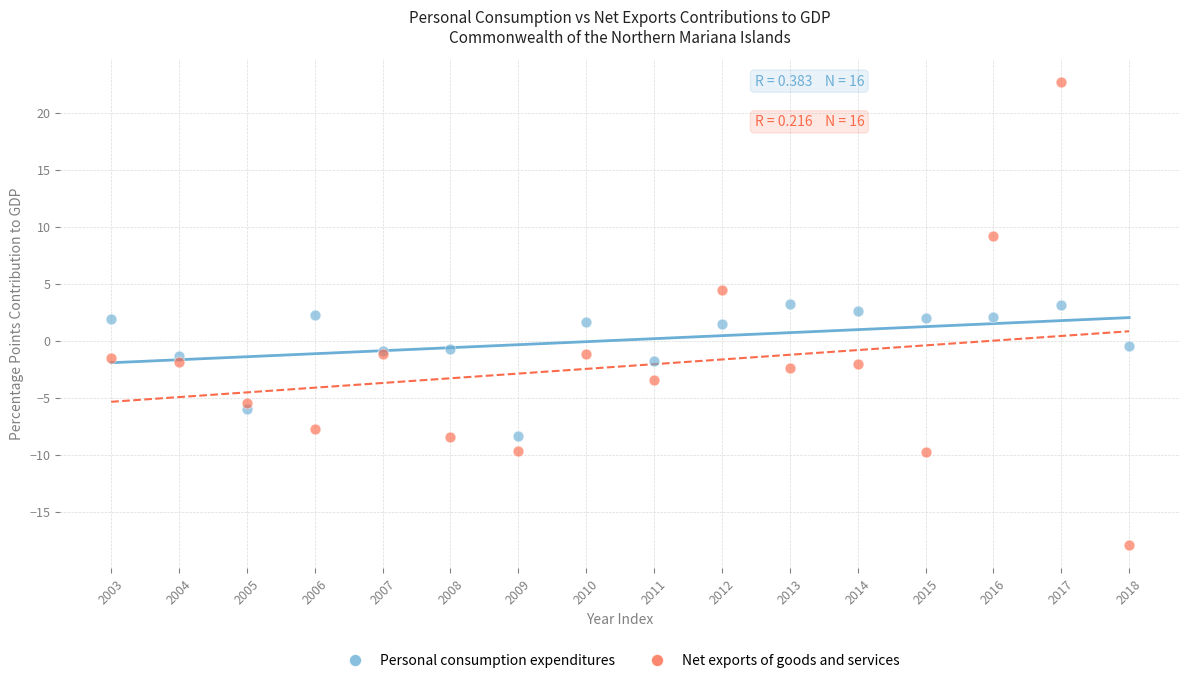

What are all the series names shown in the legend?

Personal consumption expenditures, Net exports of goods and services